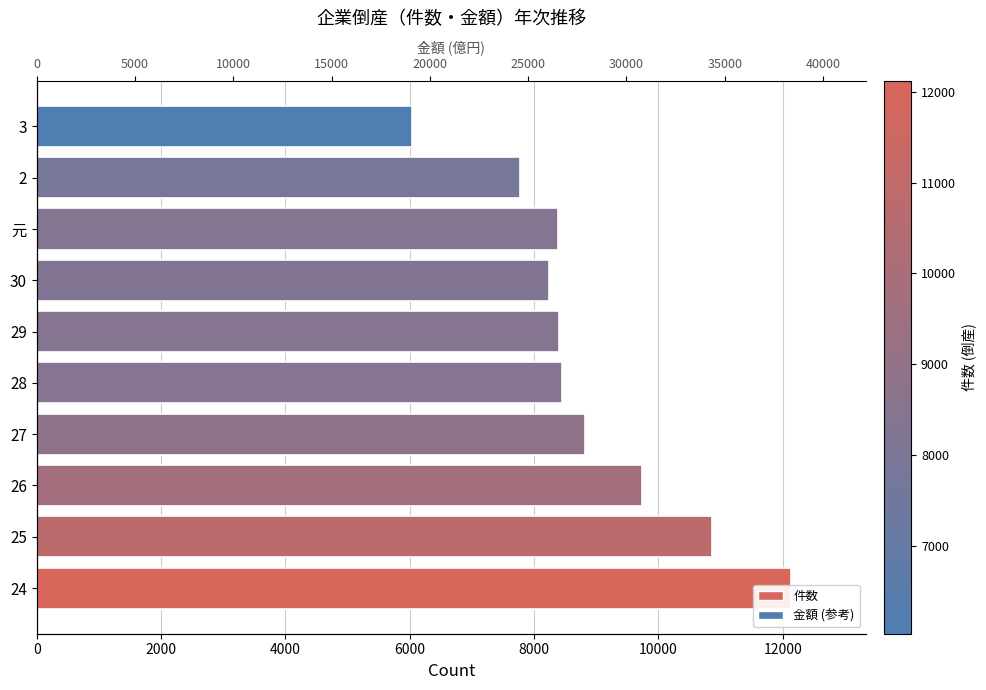

List the series in order of their peak value, highest first.

金額, 件数